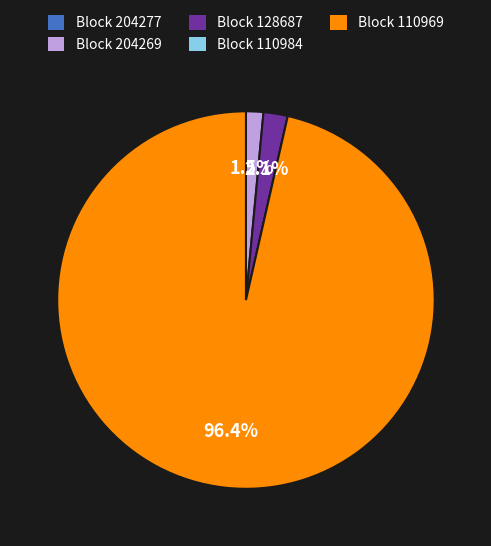

What is the majority slice?

Block 110969